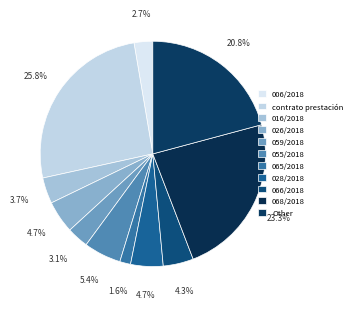

Is there any slice that represents more than half of the pie?

No